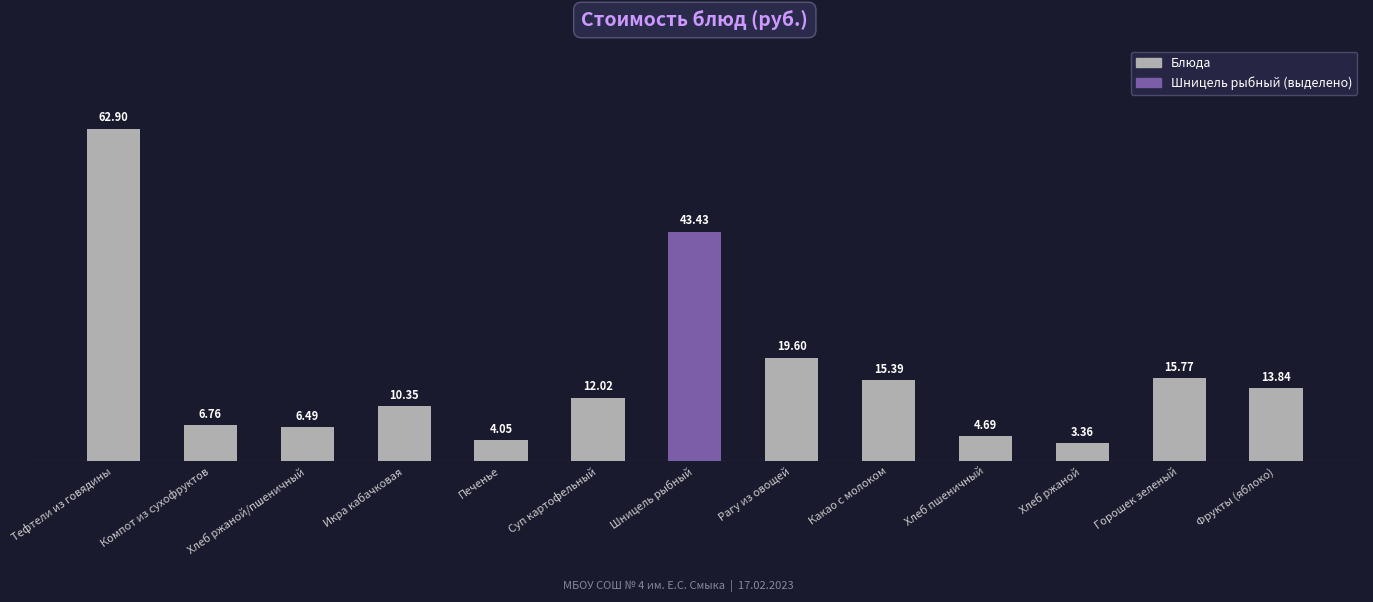

At which category does the chart reach its peak across all series?

Тефтели из говядины